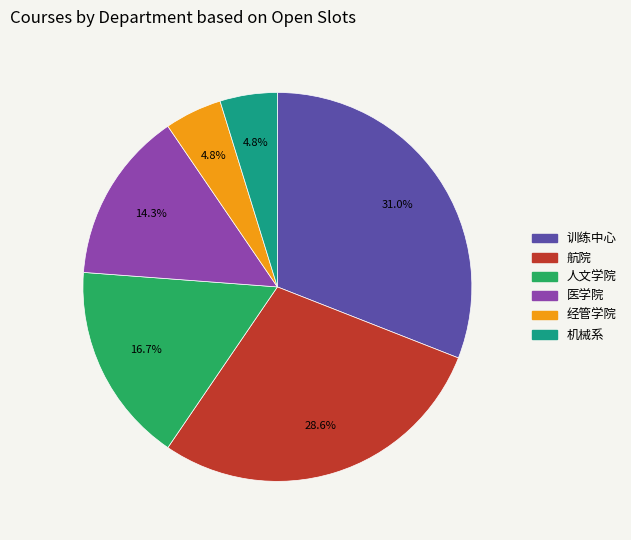

Between 训练中心 and 航院, which is larger?

训练中心